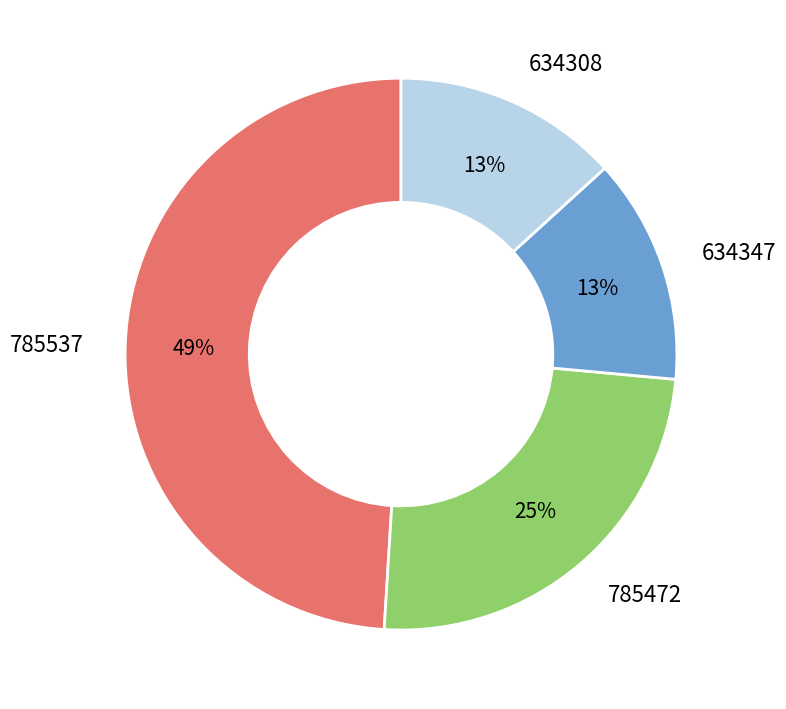

To the nearest percent, what percentage of the pie is 634347?

13%